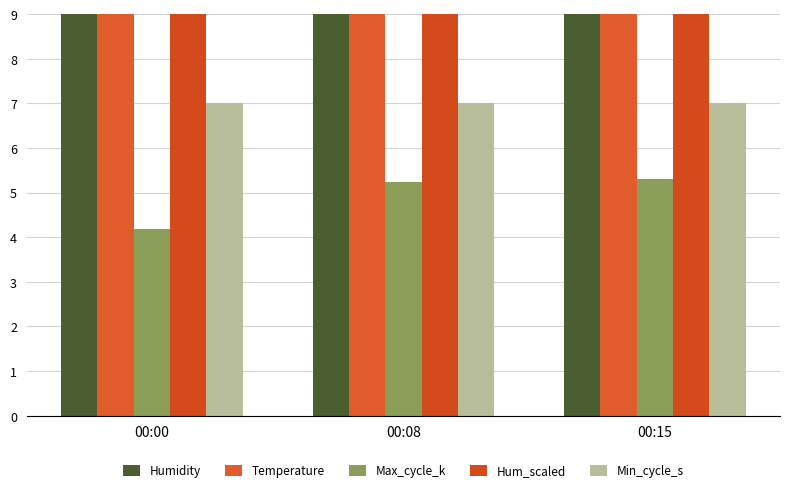

What is the total value across all series at 00:15?

121.4